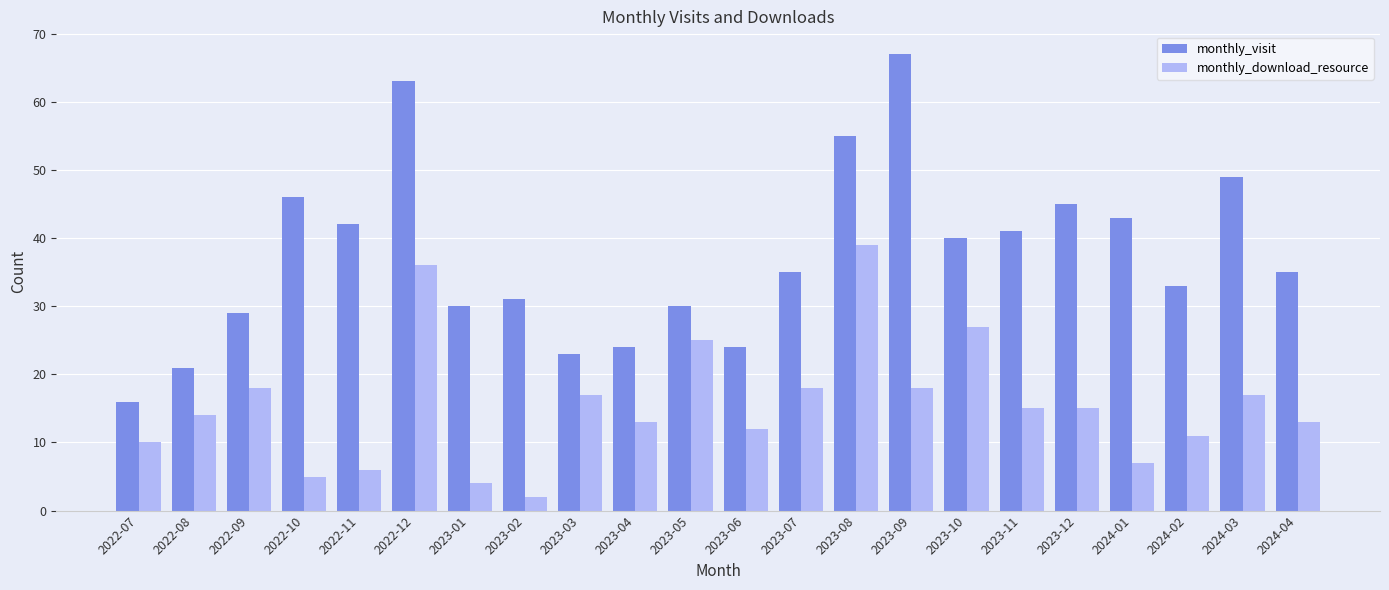

Are the bars grouped side by side (vs. stacked)?

Yes